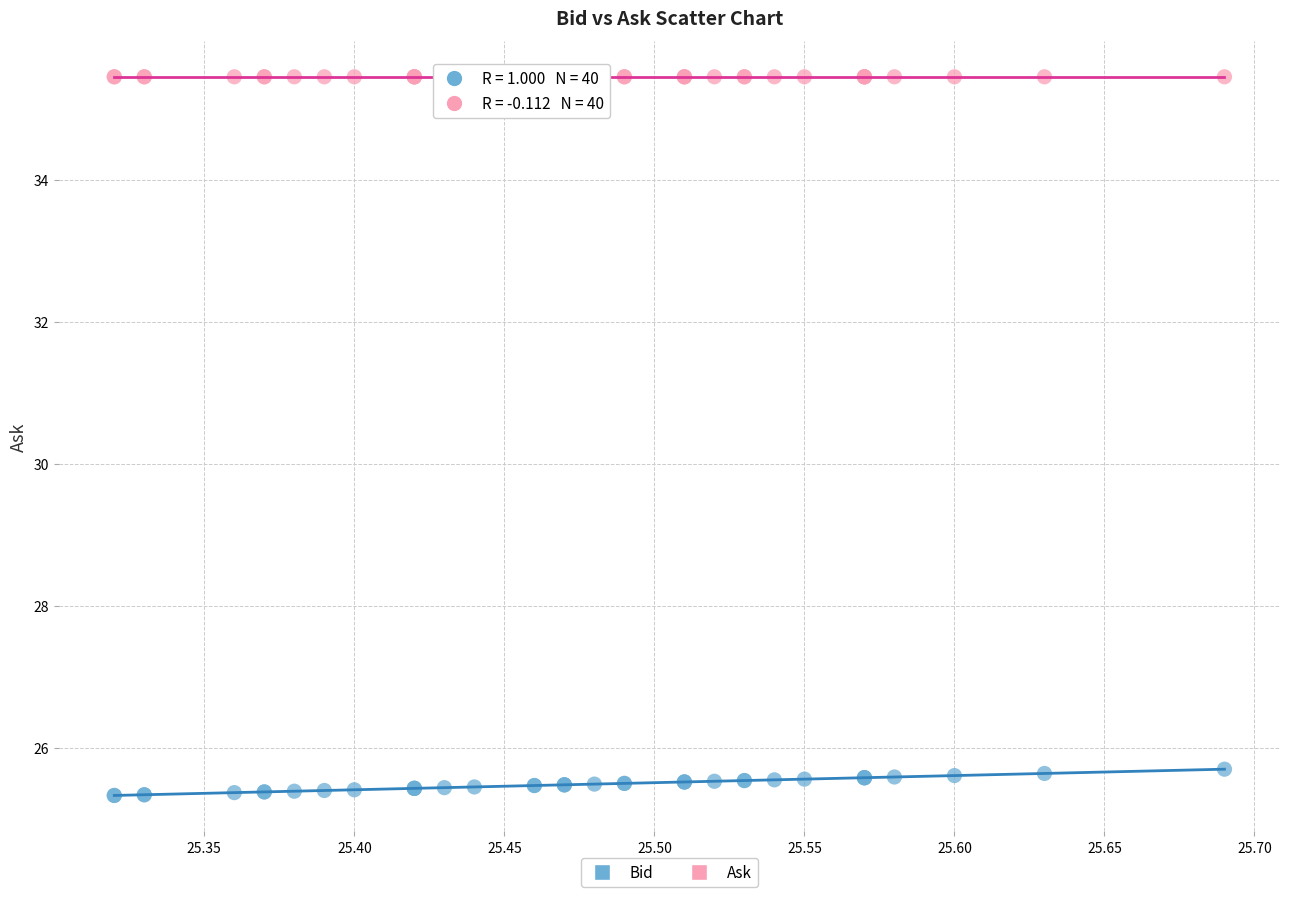

Which series contains the highest Y value?

Ask